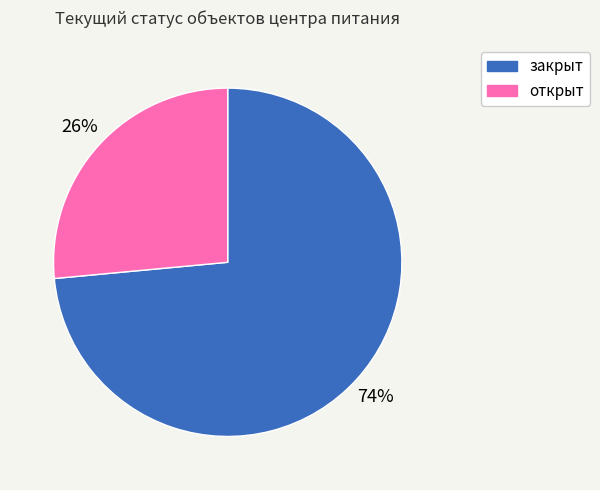

Is it true that открыт is 37% of the pie?

False